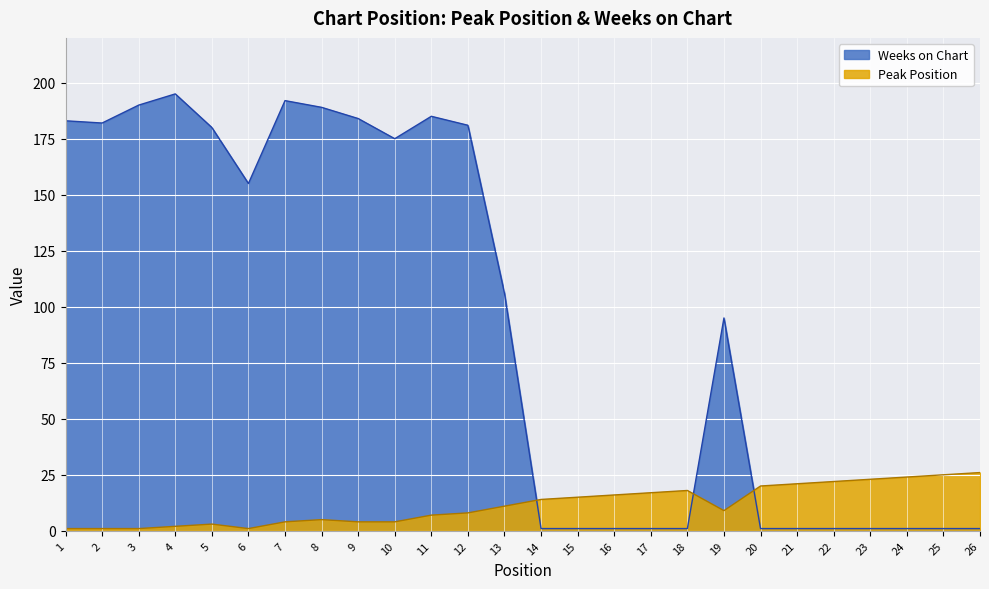

Rank the series at 11 from lowest to highest value.

Peak Position, Weeks on Chart